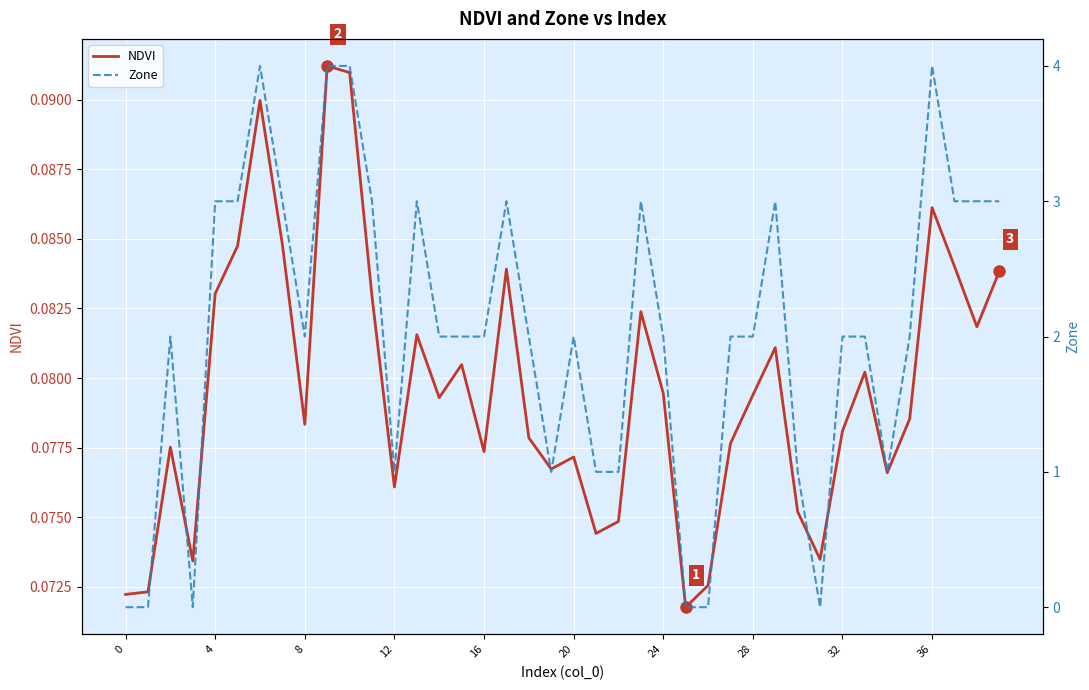

At how many categories does at least one series exceed 3?

4